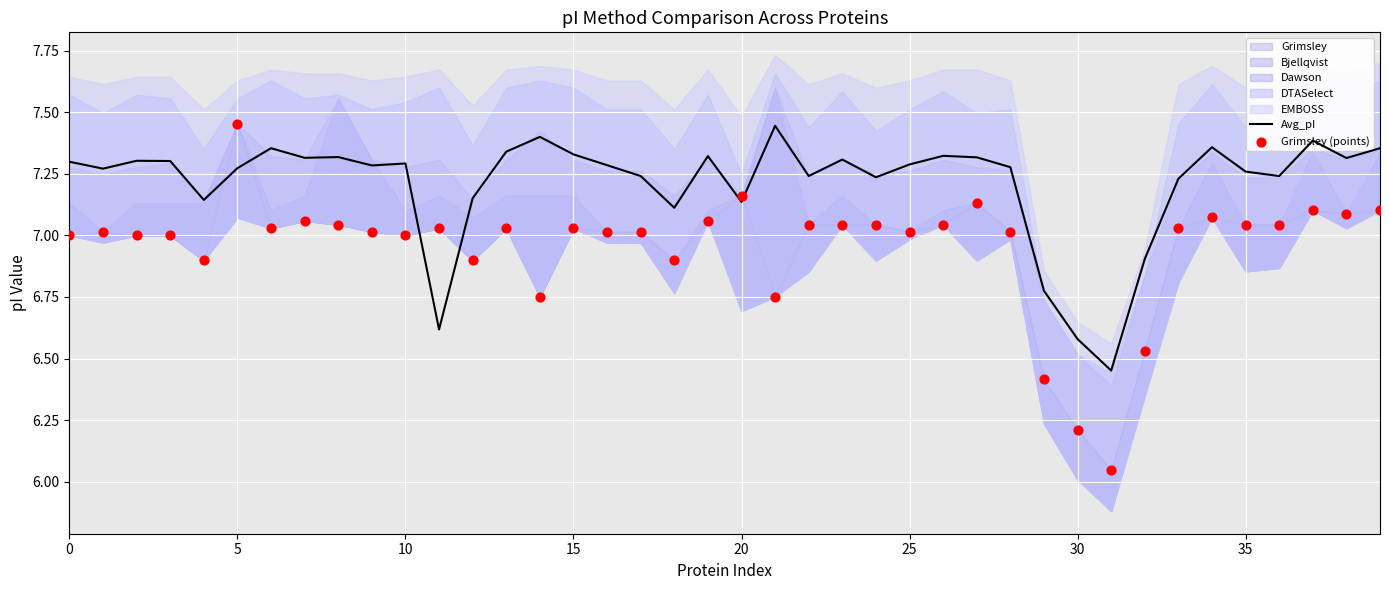

Which series has the largest total across all categories?

Avg_pI